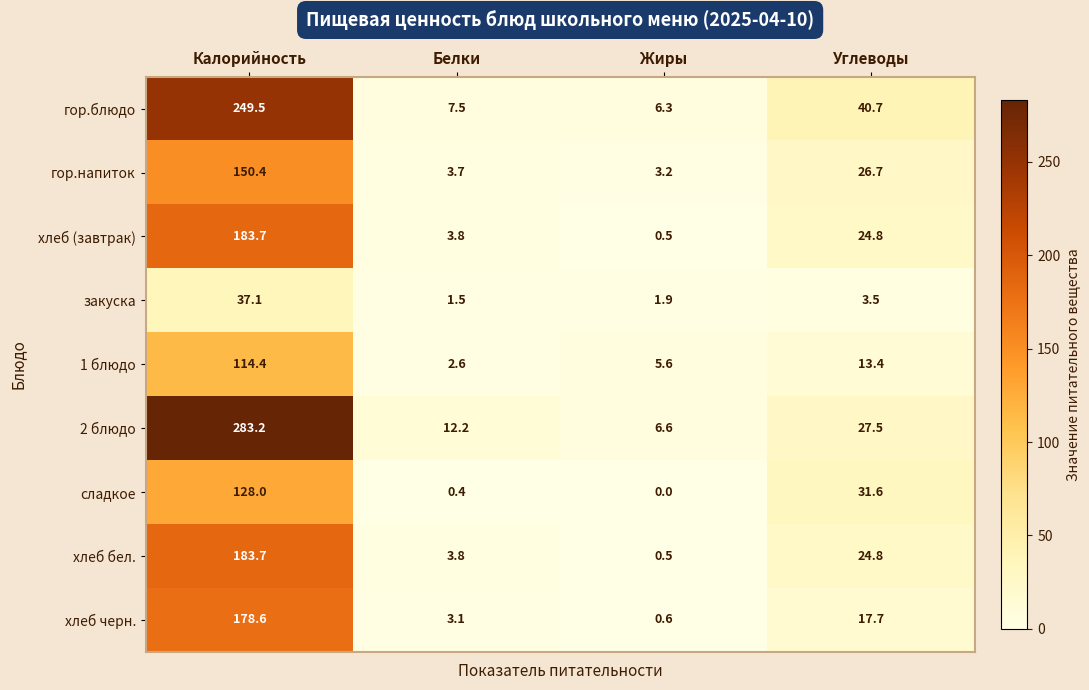

At which category does the chart reach its peak across all series?

Калорийность